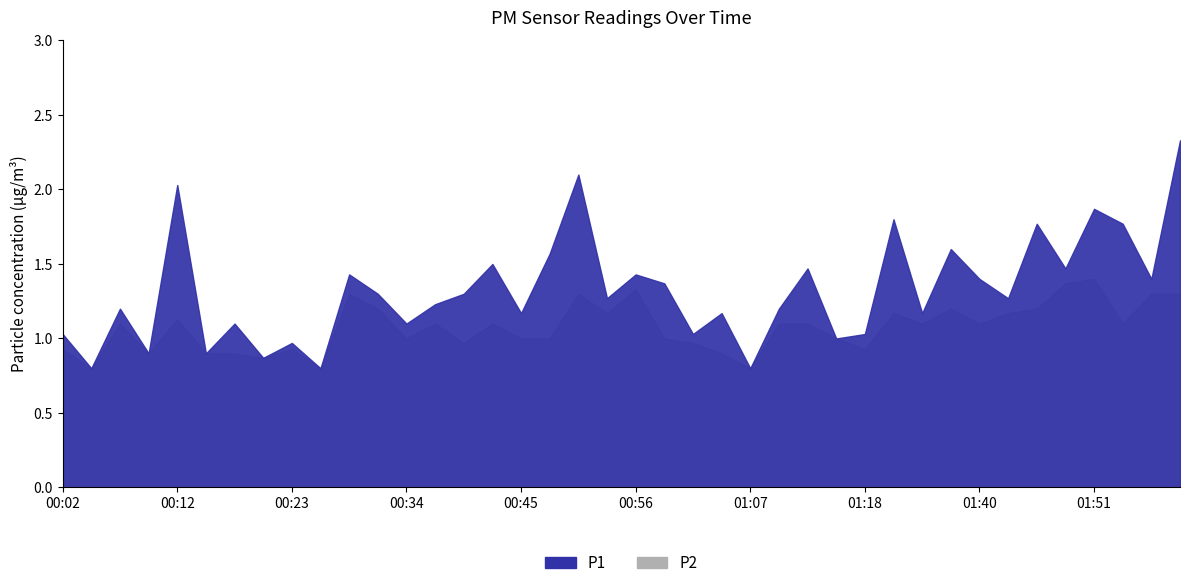

In P1, how many points are higher than both neighbors (excluding endpoints)?

14